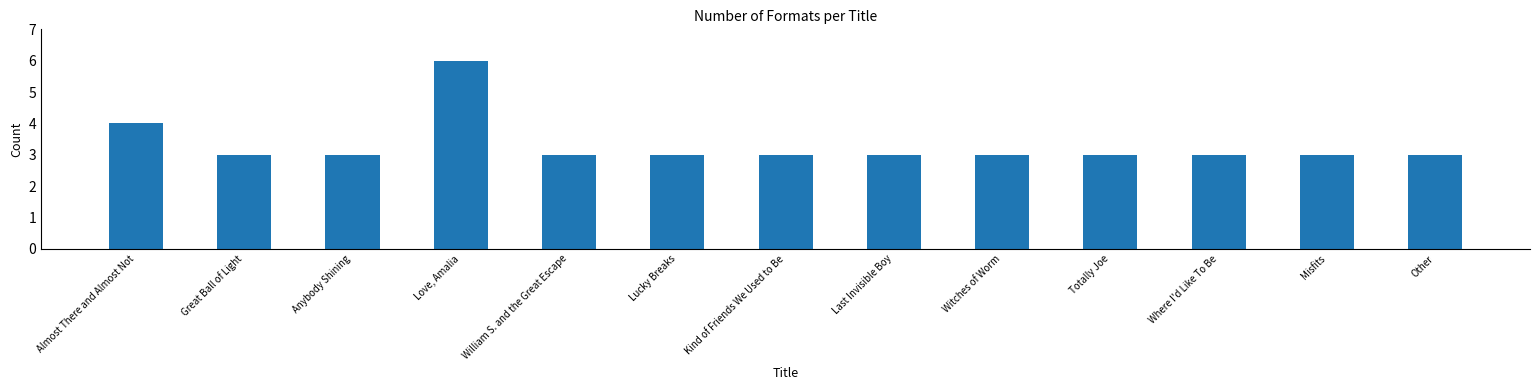

Where is the data nearest to the value 4?

Almost There and Almost Not